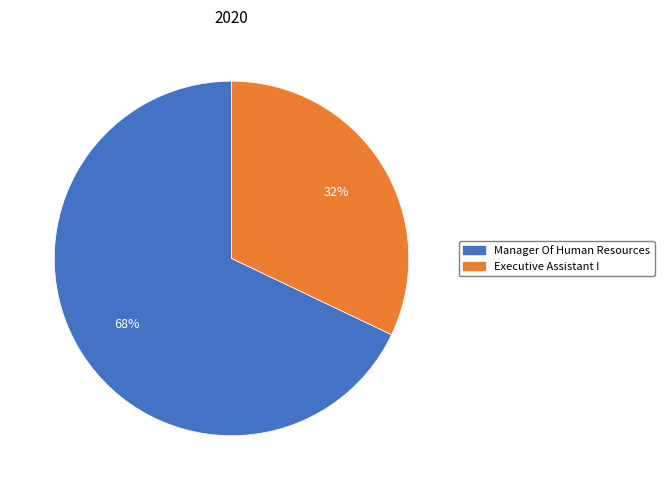

How many slices are in this pie chart?

2